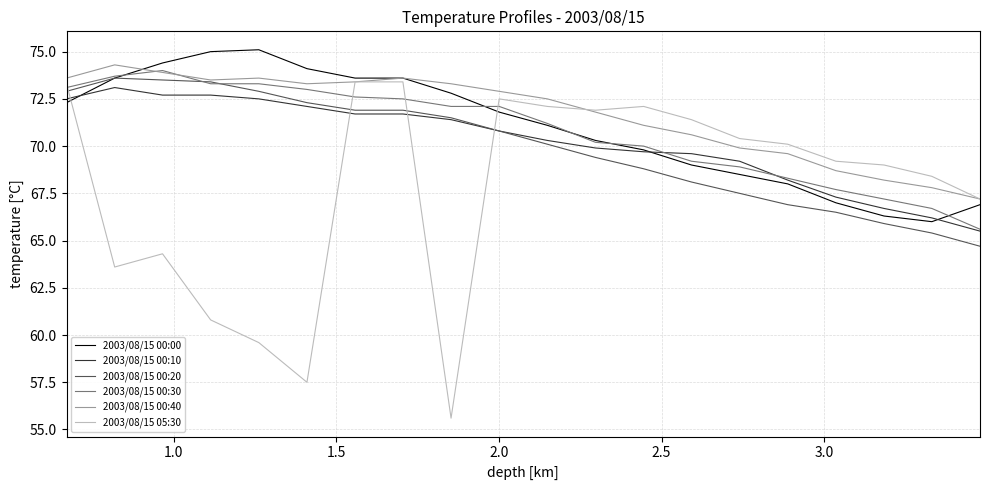

Which series has the largest total across all categories?

2003/08/15 00:40